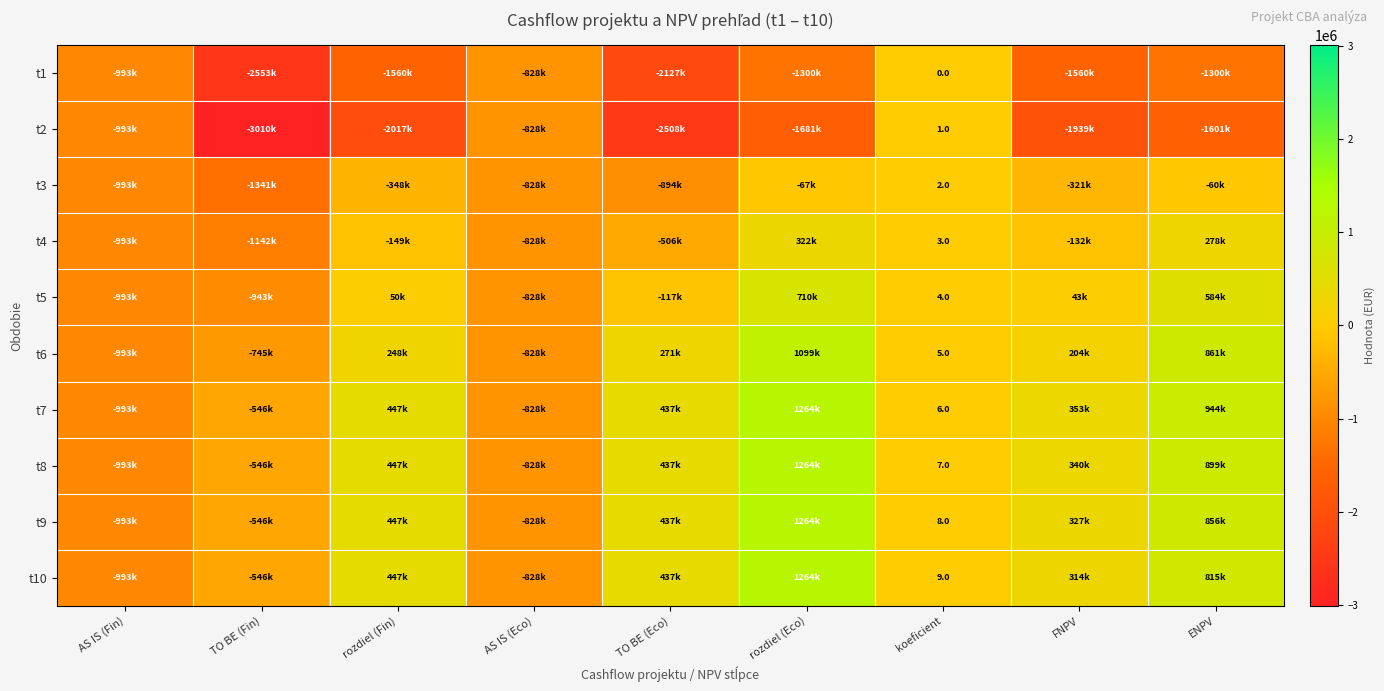

What is the maximum value shown in the chart?

1264436.1